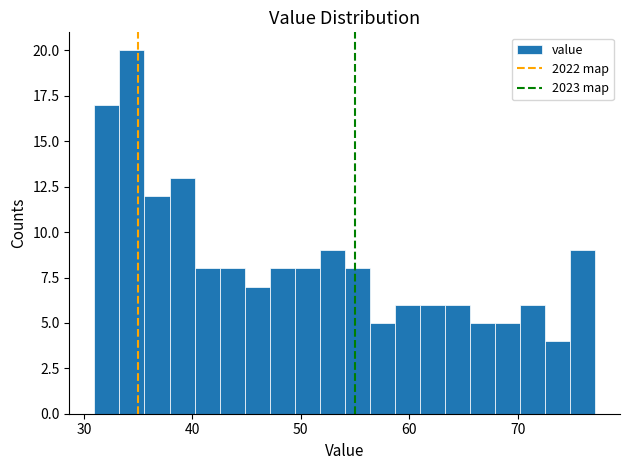

Around what value on the x-axis is the tallest bar? Give the approximate position of its centre, as read against the axis.

34